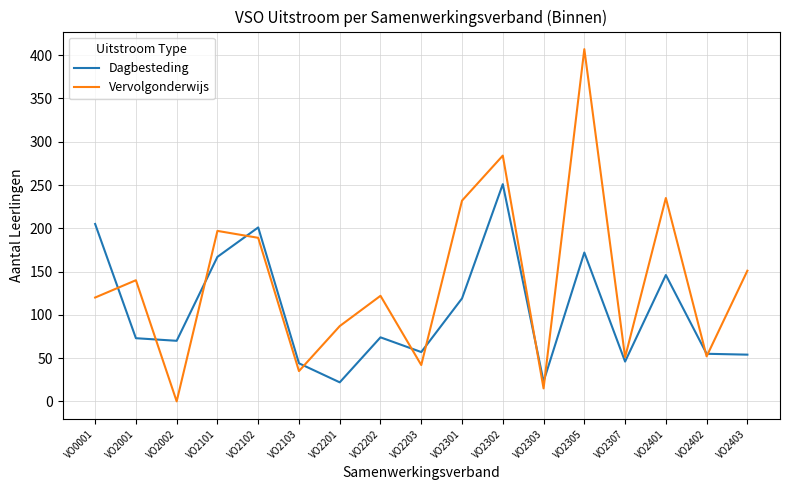

At which category is the sum across all series the highest?

VO2305